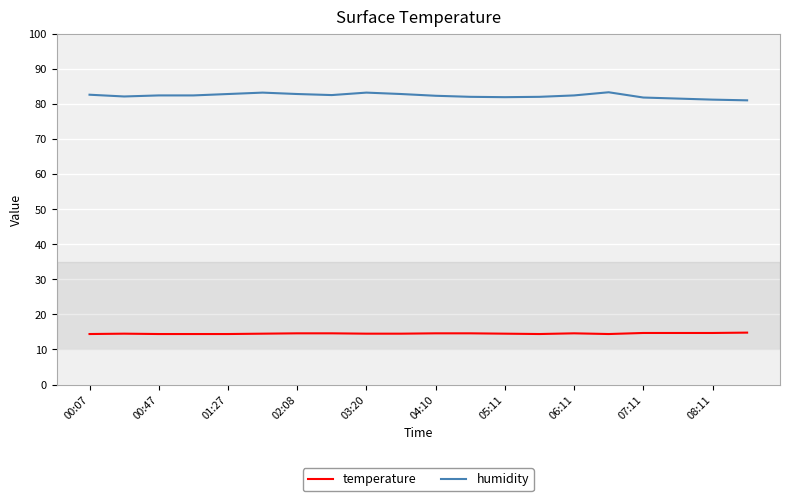

What is the minimum value shown in the chart?

14.4